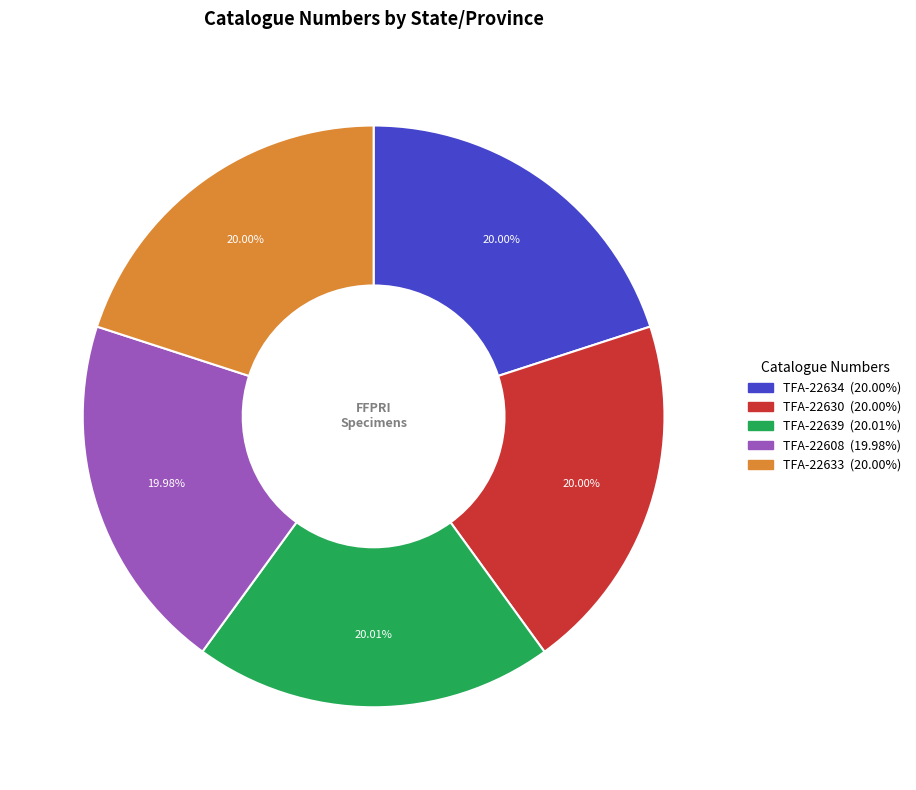

How many segments does this pie chart have?

5